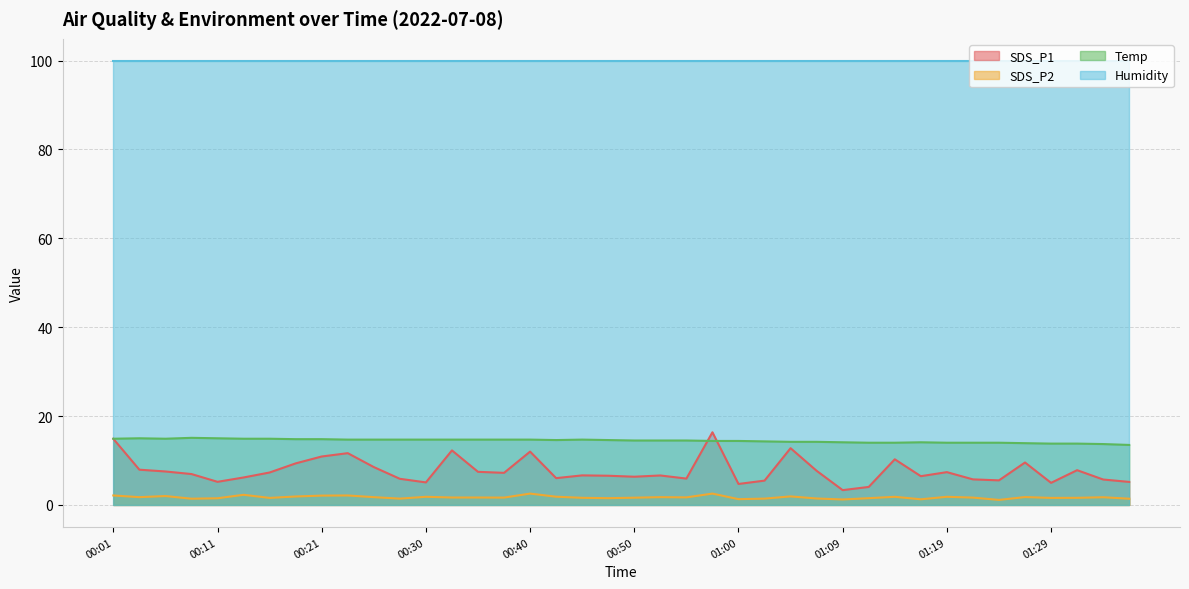

List the labels in order of Temp value, smallest first.

01:36, 01:34, 01:29, 01:31, 01:26, 01:12, 01:14, 01:19, 01:22, 01:24, 01:09, 01:17, 01:04, 01:07, 01:02, 00:57, 01:00, 00:50, 00:52, 00:55, 00:43, 00:47, 00:23, 00:25, 00:28, 00:30, 00:33, 00:35, 00:38, 00:40, 00:45, 00:18, 00:21, 00:01, 00:06, 00:13, 00:16, 00:04, 00:11, 00:08